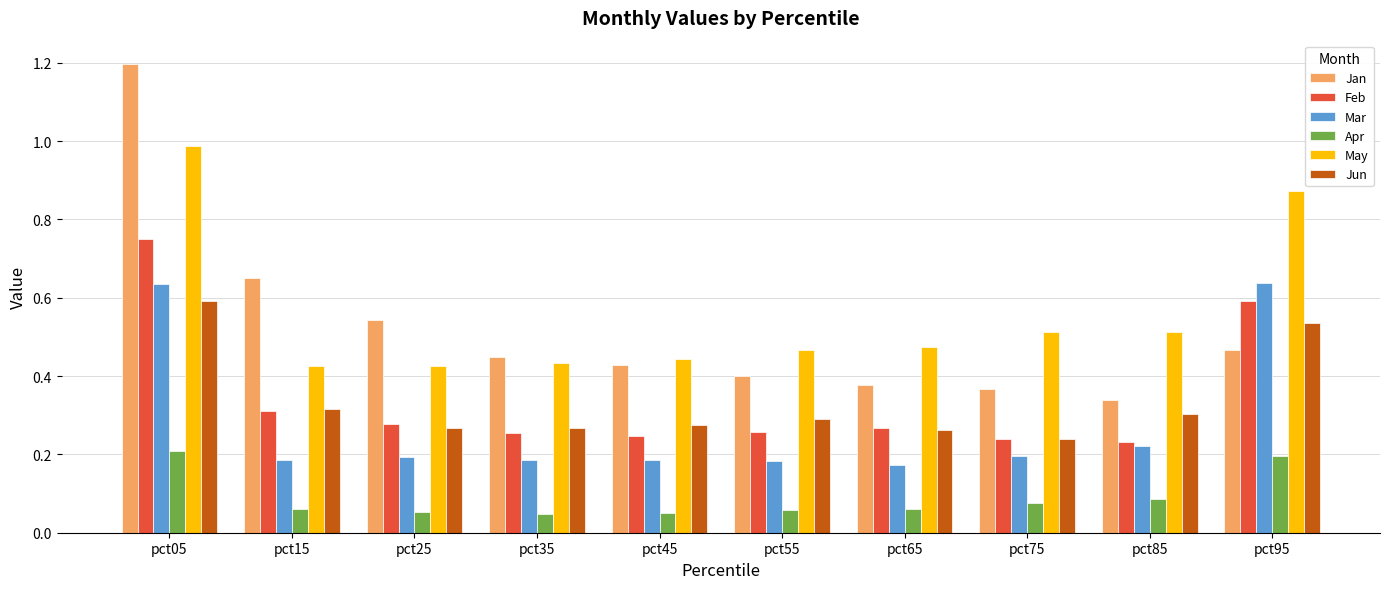

What is the sum of all Jun values?

3.3